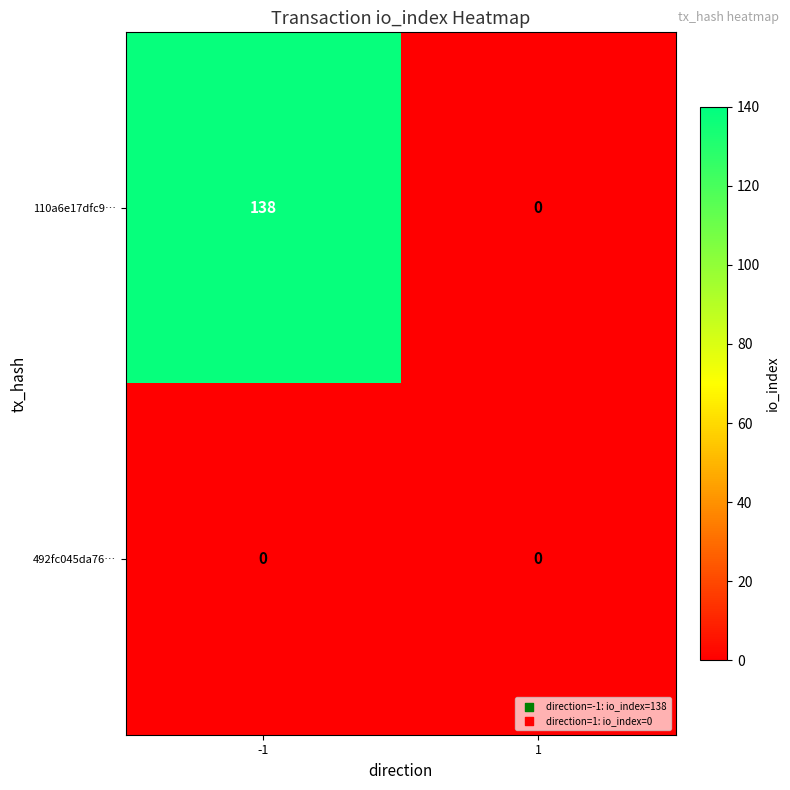

Which series has the largest total across all categories?

110a6e17dfc9…